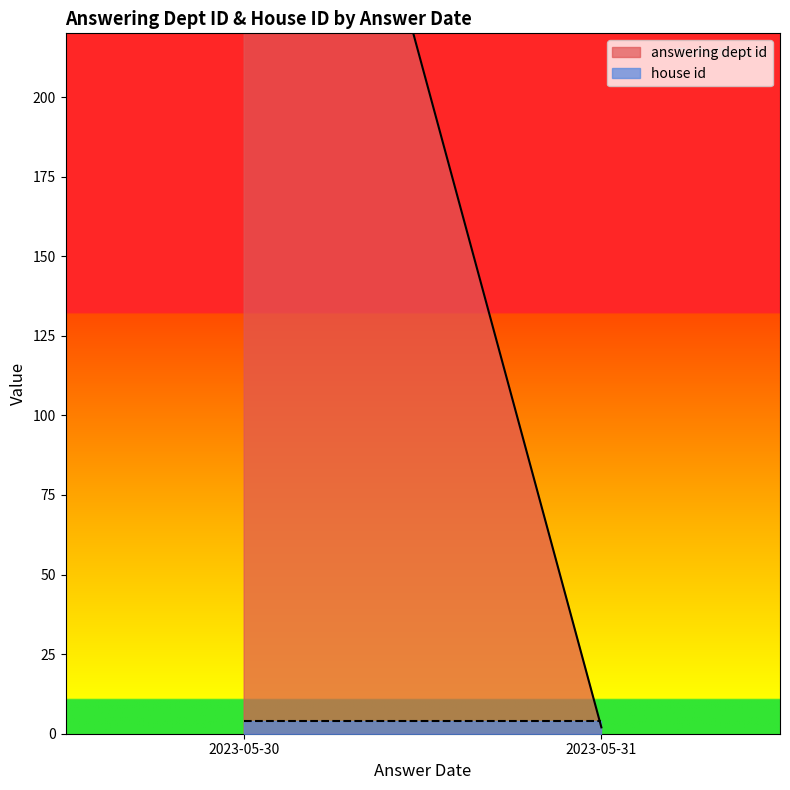

Which series has the largest total across all categories?

answering dept id